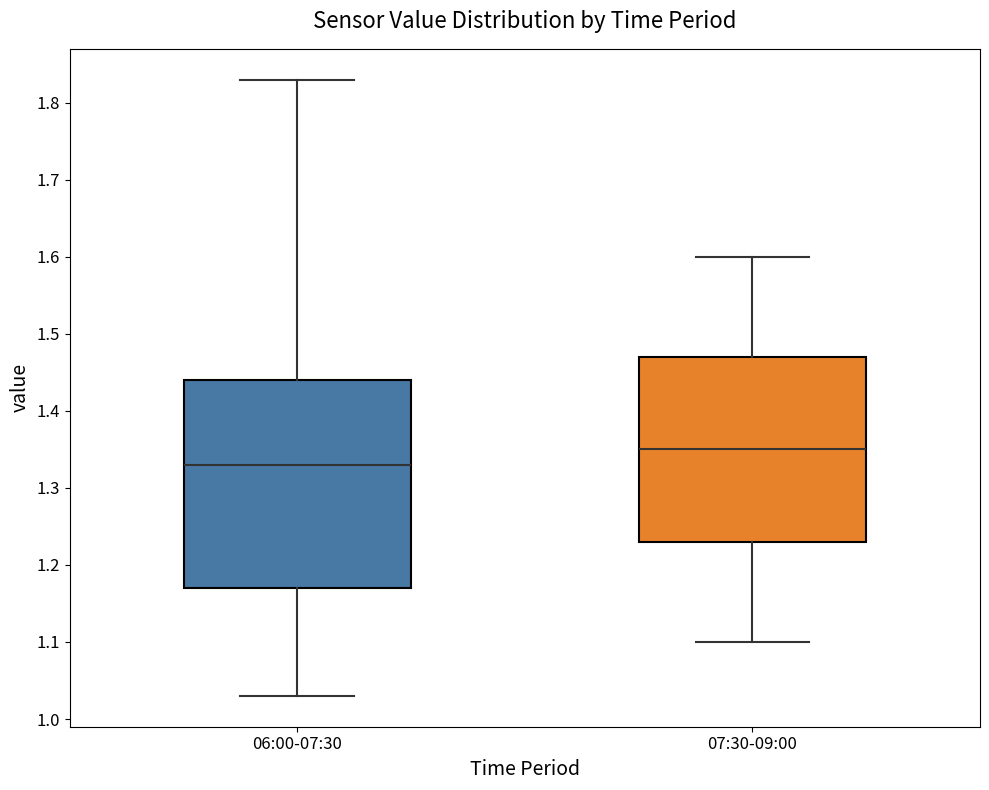

Where is the lower edge of the box for 06:00-07:30 on the y-axis? The values are not printed on the chart, so give them approximately, as read against the axis.

1.17